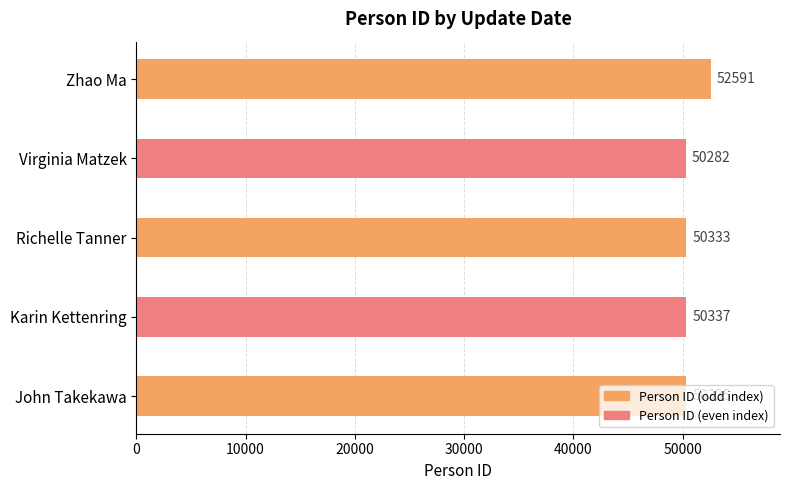

Which label corresponds to the largest value in the chart?

Zhao Ma